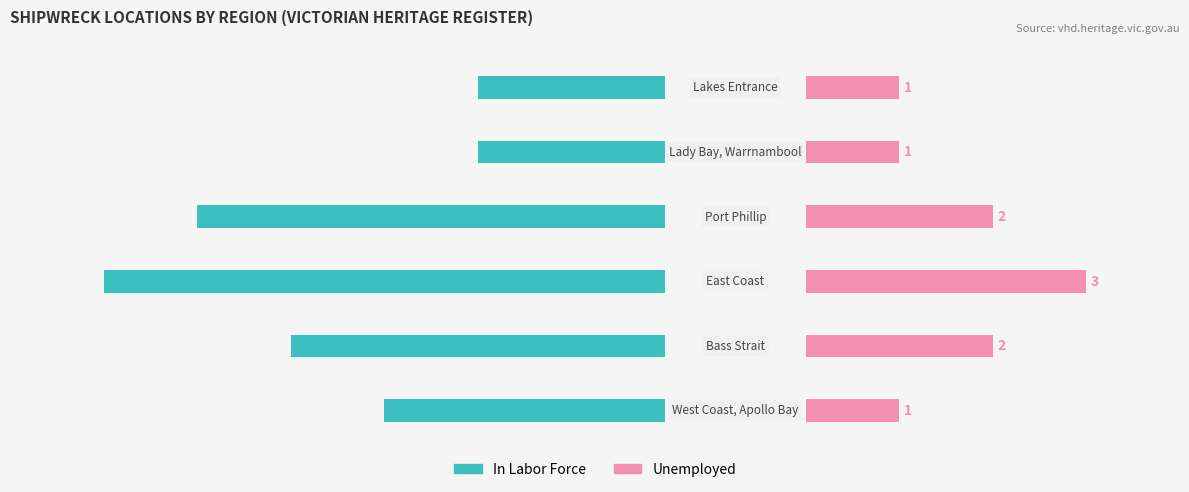

Are the bars horizontal?

Yes